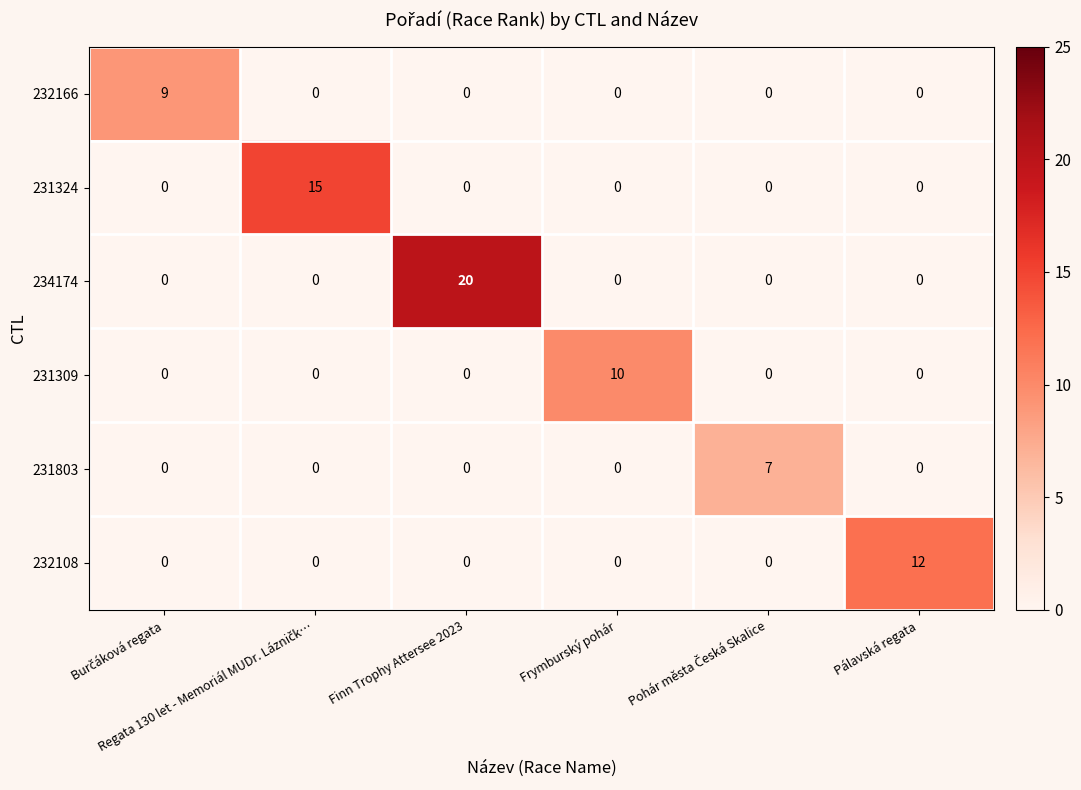

How many data points does each series have?

6